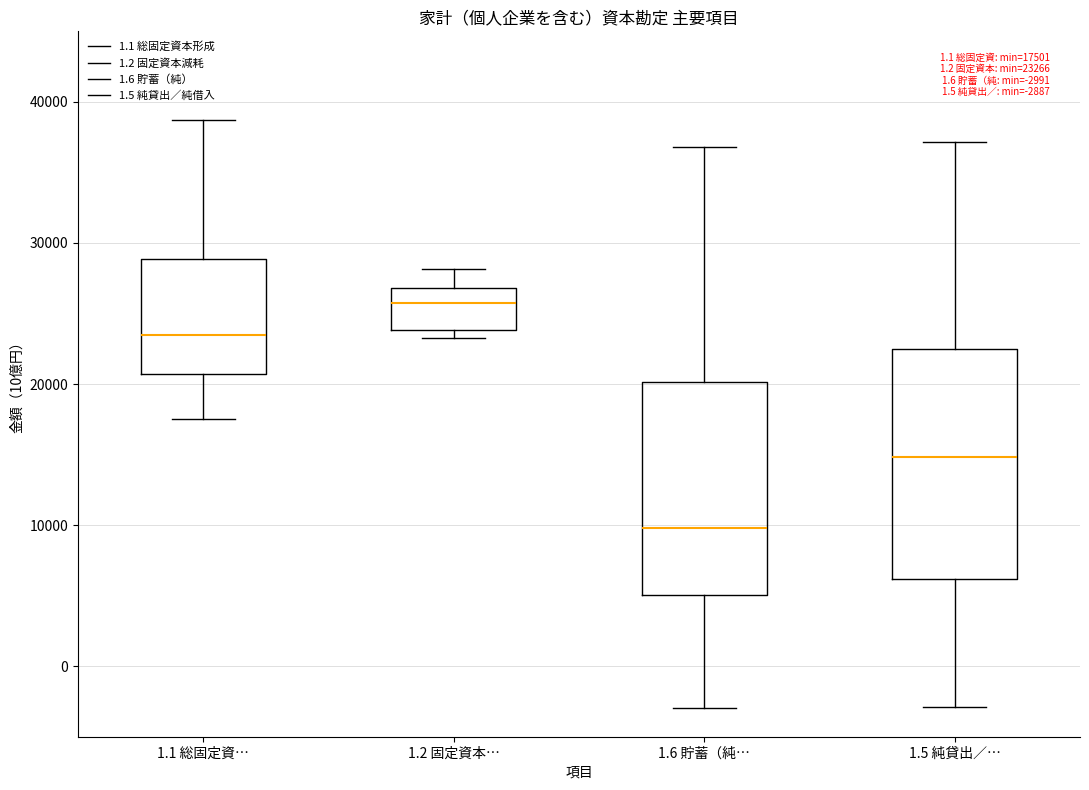

Which box has the lowest median line?

1.6 貯蓄（純…